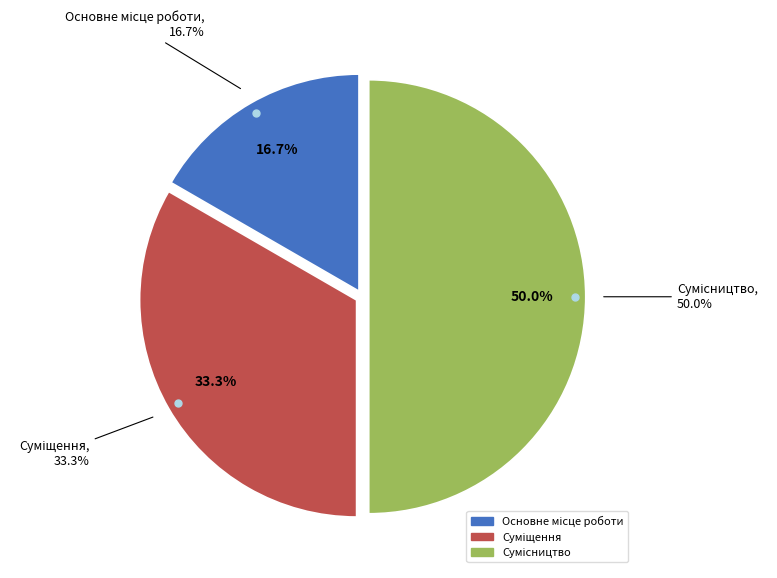

Is it true that Суміщення is 33% of the pie?

True